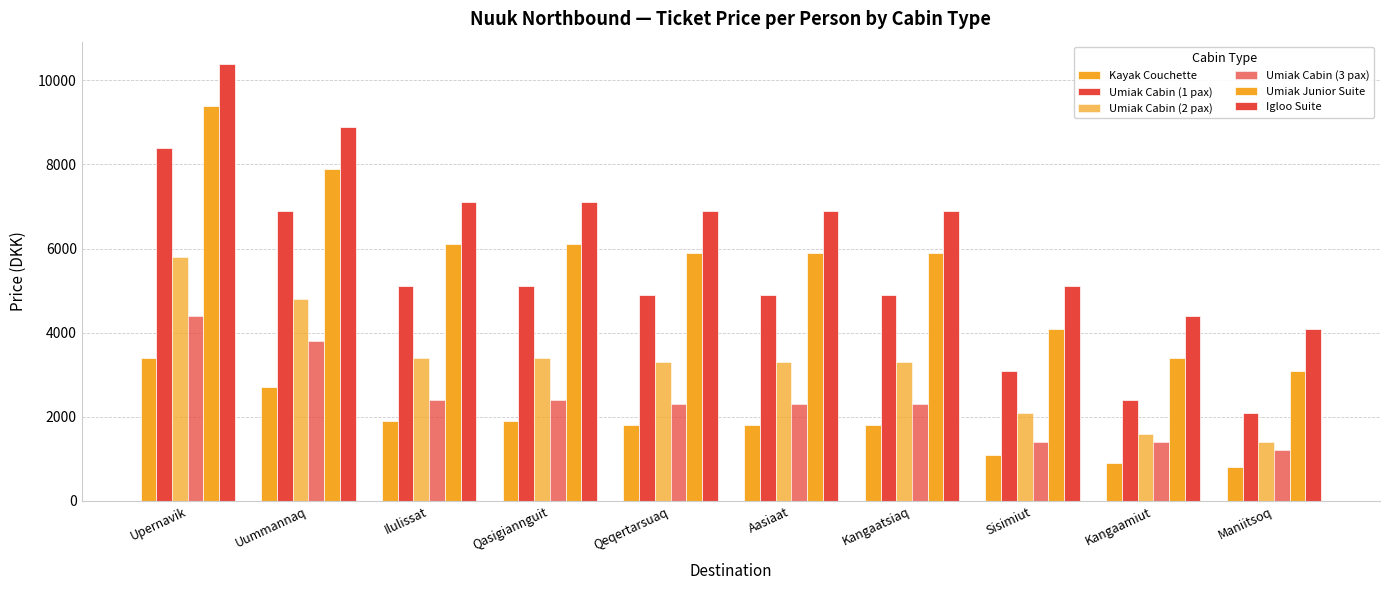

Are the bars grouped side by side (vs. stacked)?

Yes